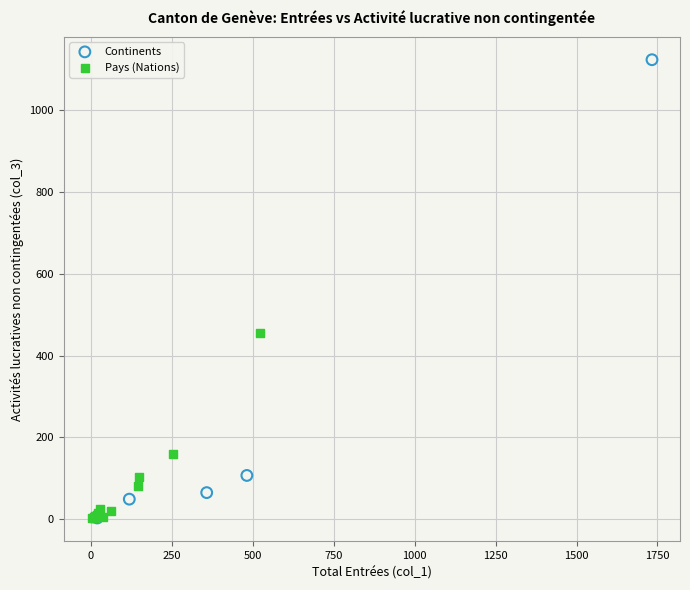

Which series reaches the maximum Y coordinate?

Continents